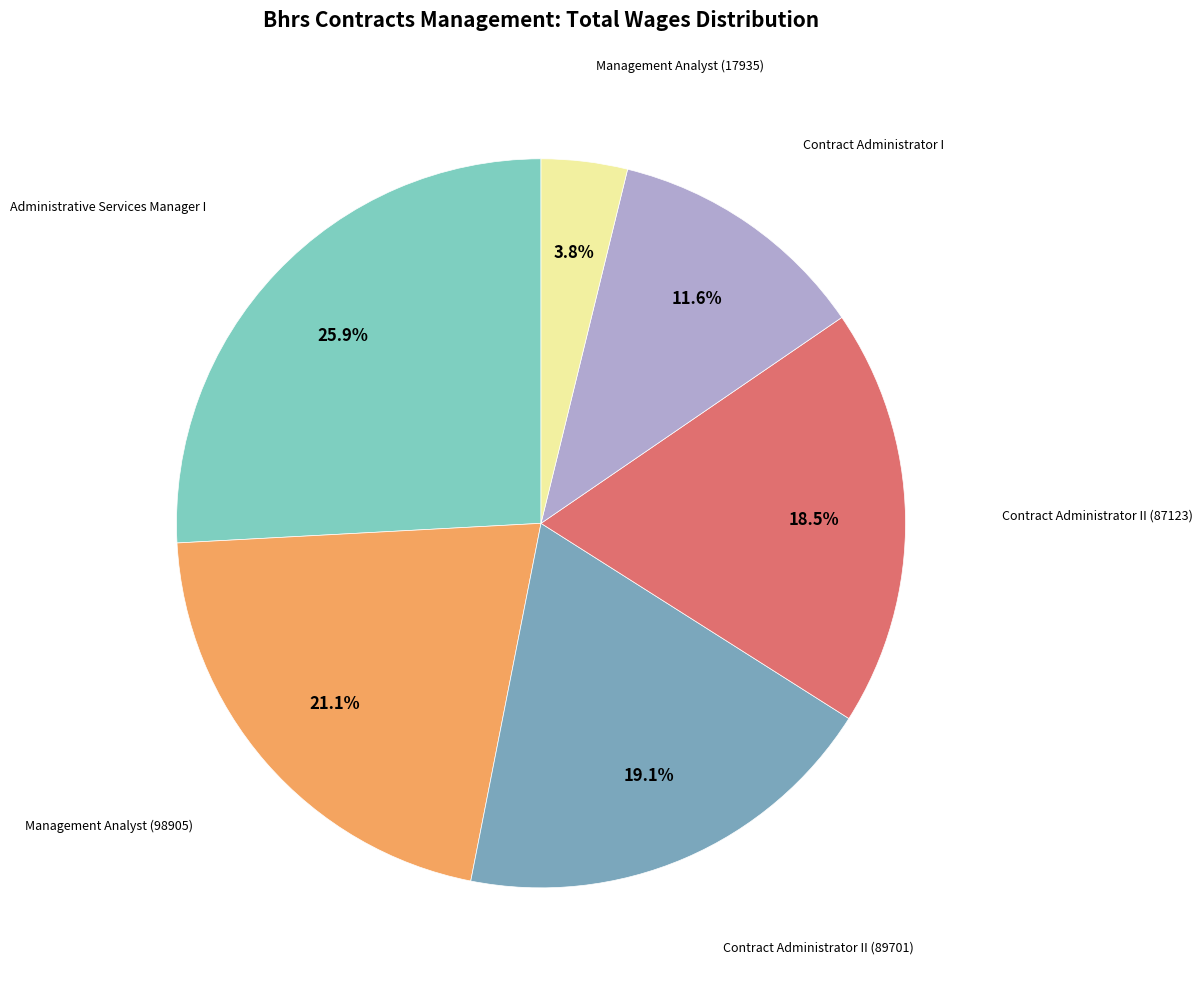

Is there any slice that represents more than half of the pie?

No